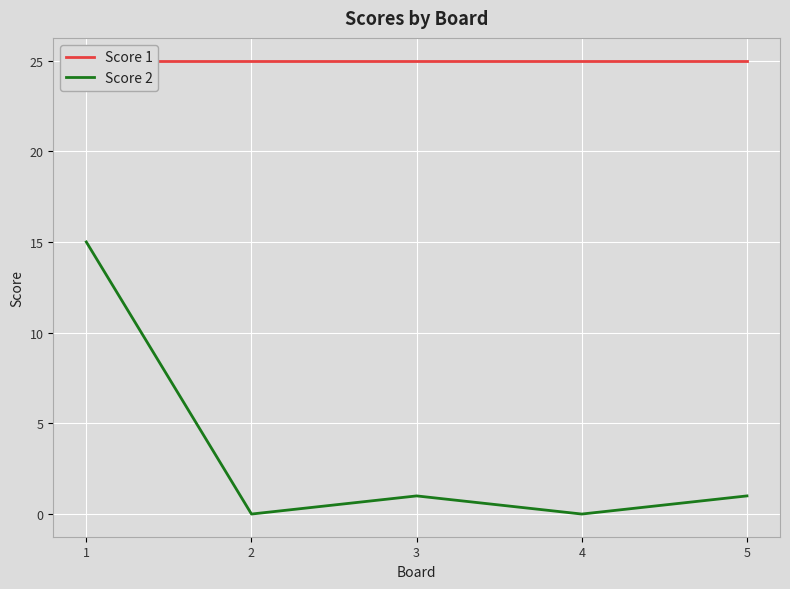

True or false: Score 1 and Score 2 intersect in this chart.

False